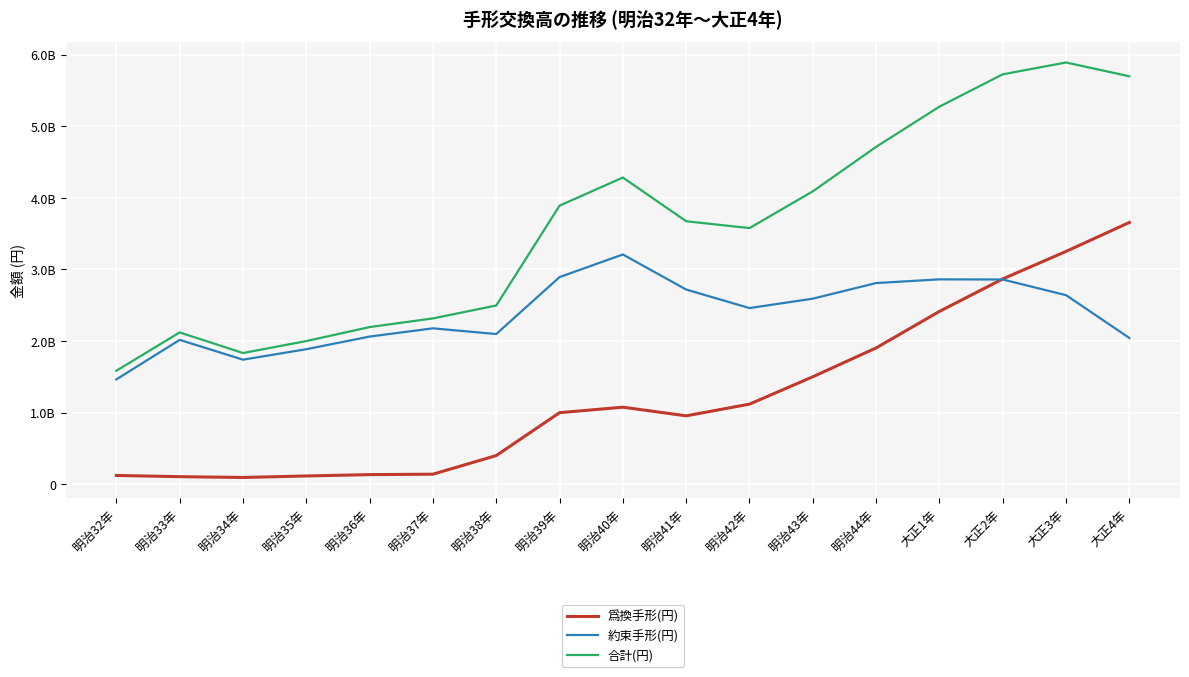

What is the average value of the 爲換手形(円) series?

1225602512